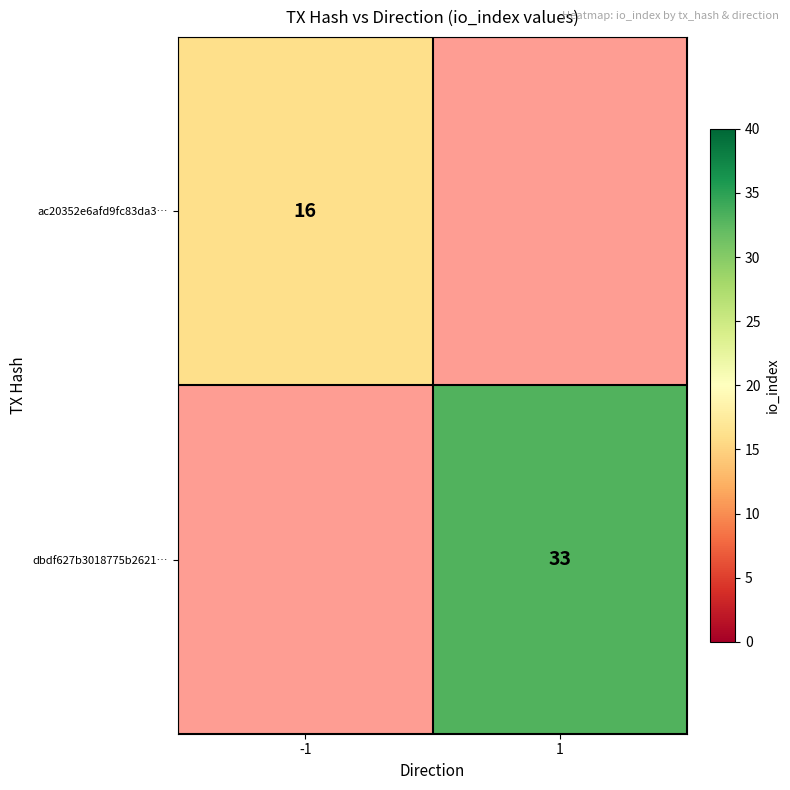

How many data points does each series have?

2